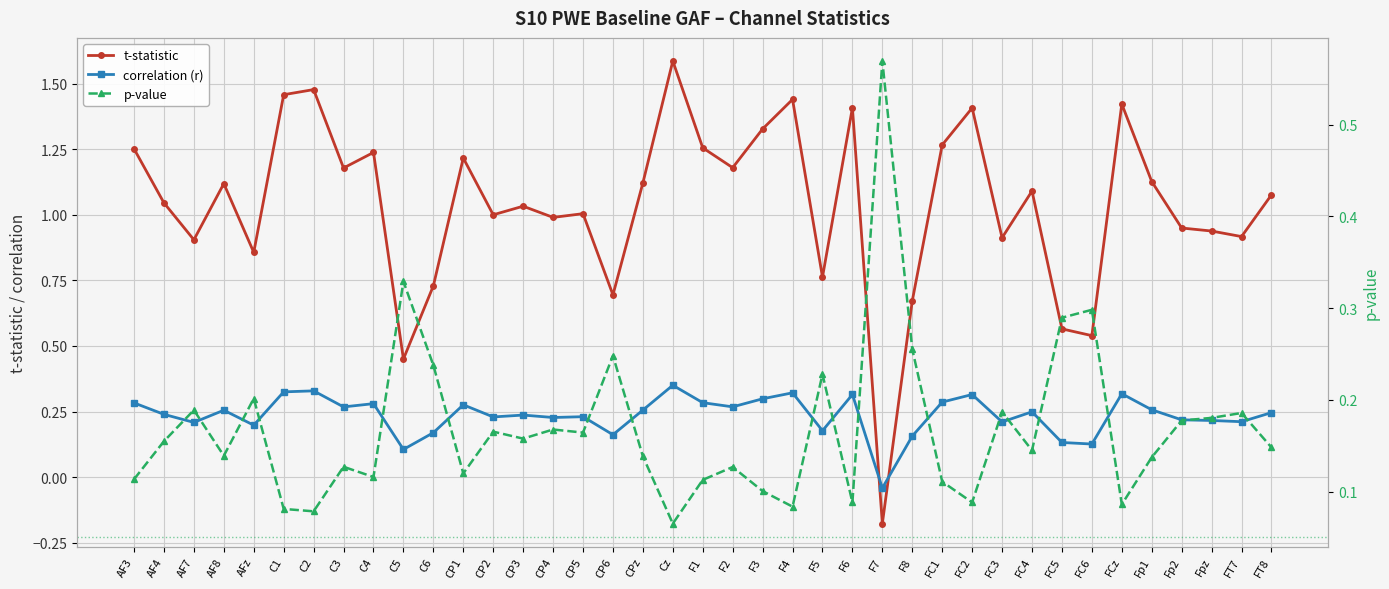

What is the sum of the t-statistic values at FT7 and C3?

2.1